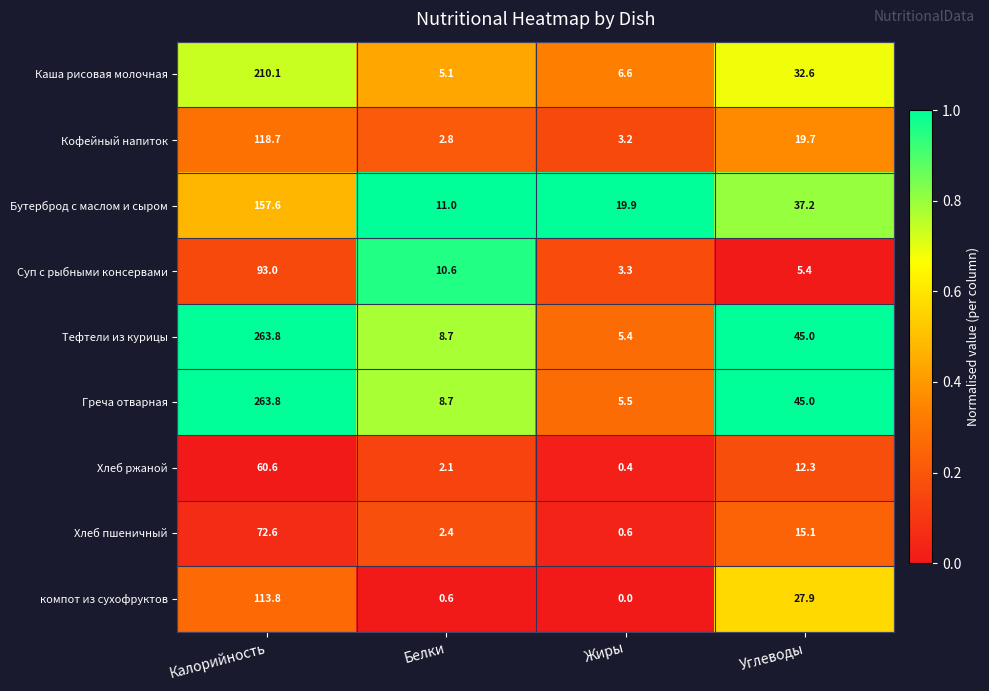

Which series changed the most between Калорийность and Жиры?

Тефтели из курицы